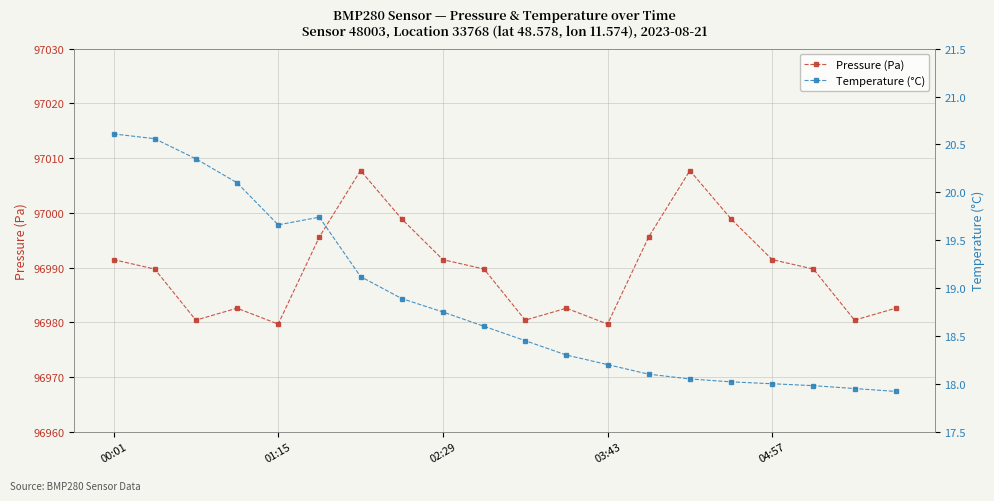

What is the highest value of the Pressure (Pa) series?

97007.7